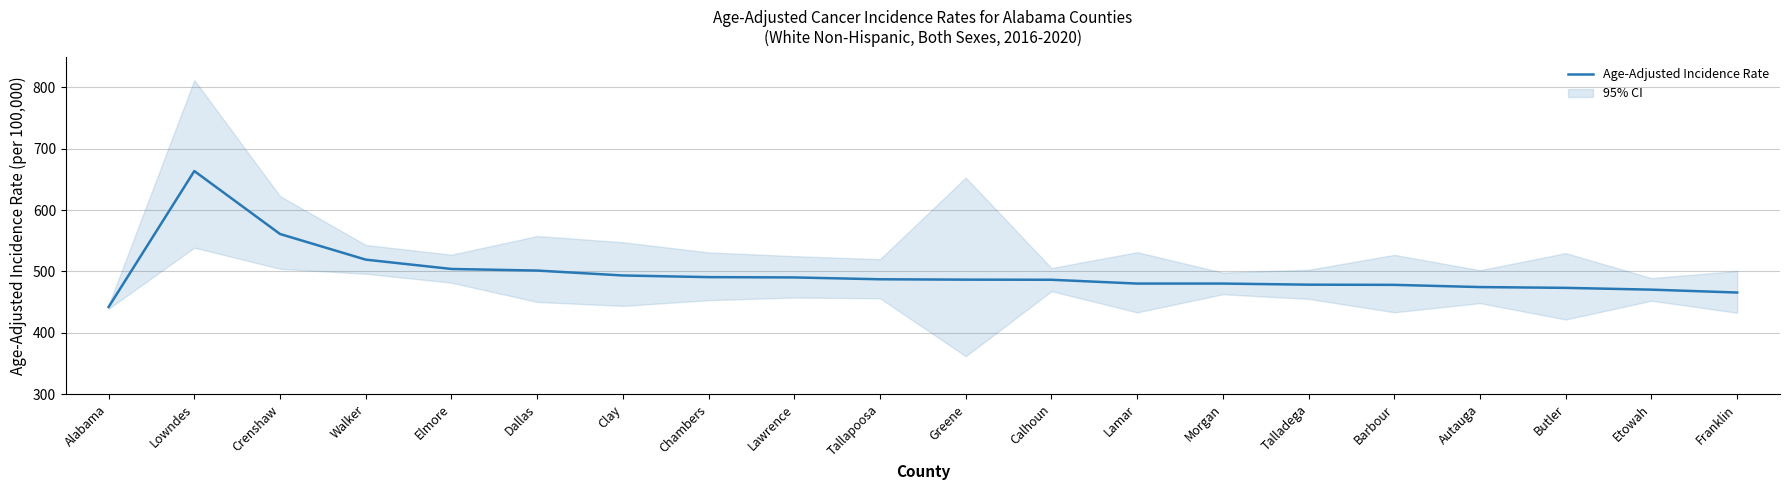

At which category does the chart reach its minimum across all series?

Alabama